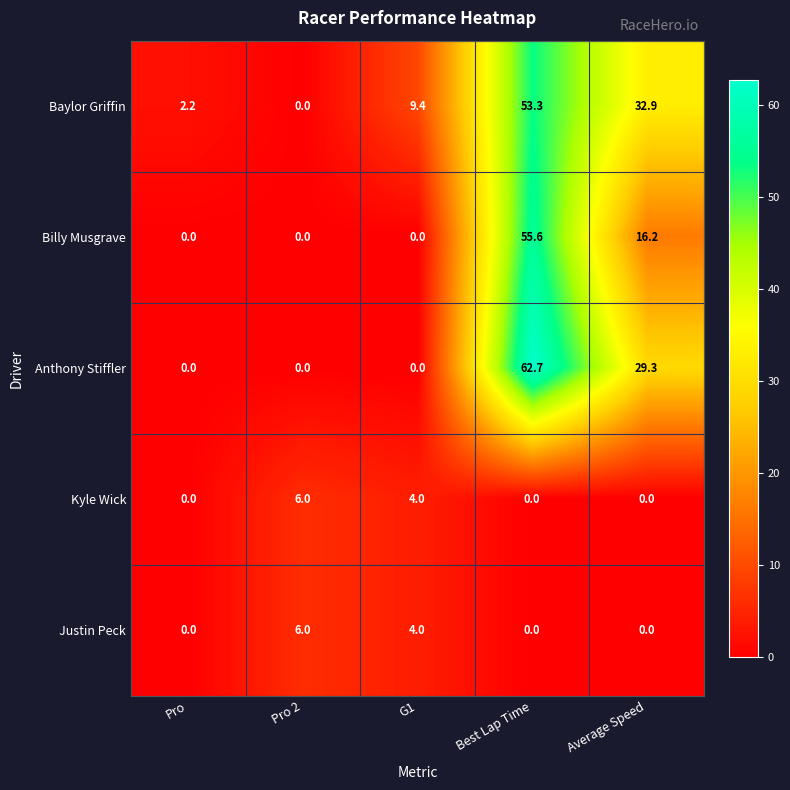

What is the difference between the second highest and minimum values in the Kyle Wick series?

4.0